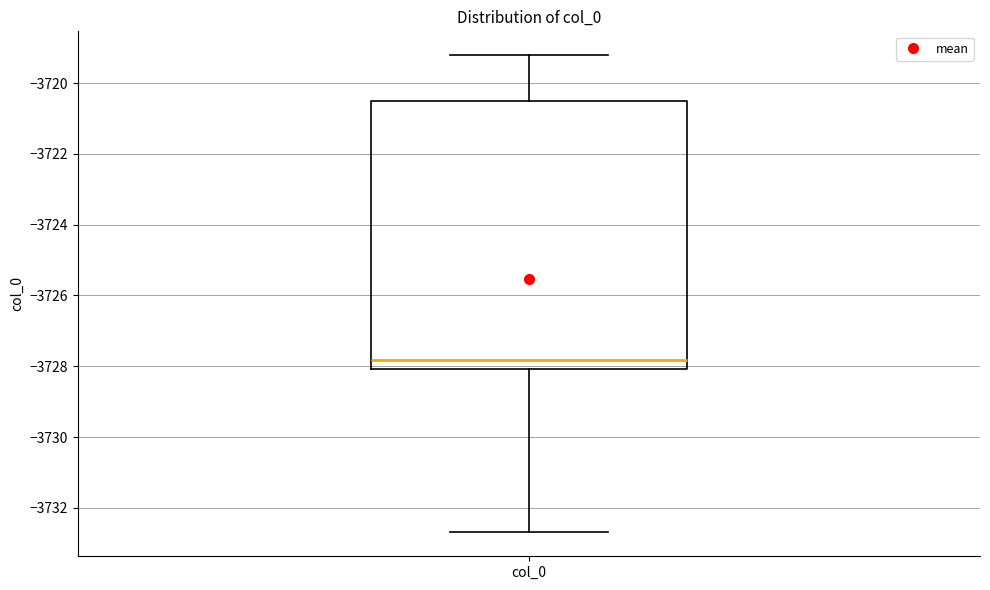

Read this box plot against the y-axis: the position of the median line, the range covered by the box, and the ends of both whiskers. The values are not printed on the chart, so give them approximately, as read against the axis.

median -3727.8, box -3728.0 to -3720.6, whiskers -3732.6 to -3719.2